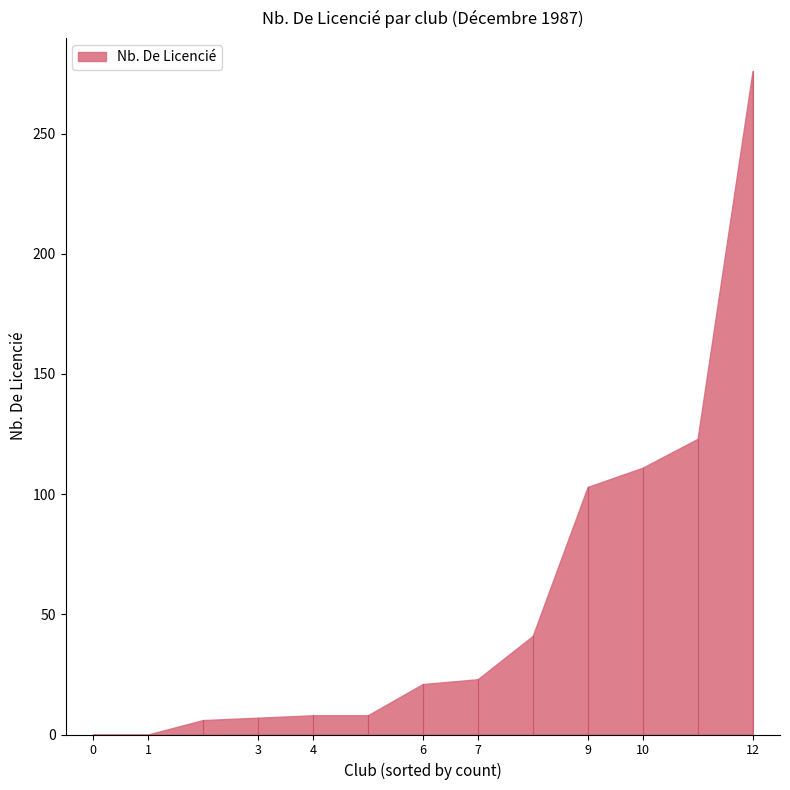

How many data points are less than 21?

6